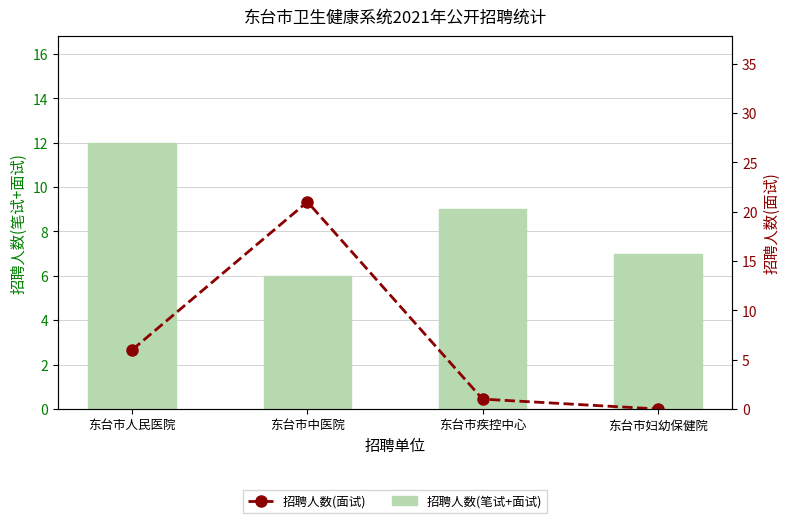

Reading left to right, extract all data points from this chart.

招聘人数(笔试+面试): 12	6	9	7
招聘人数(面试): 6	21	1	0